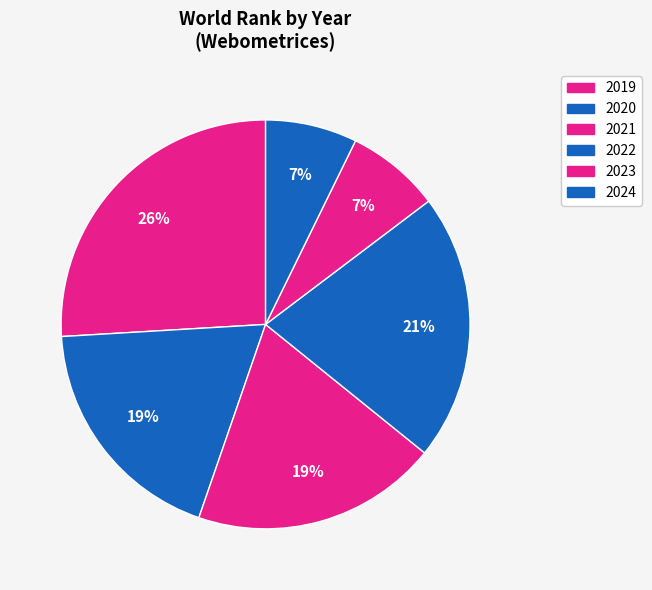

How many segments does this pie chart have?

6